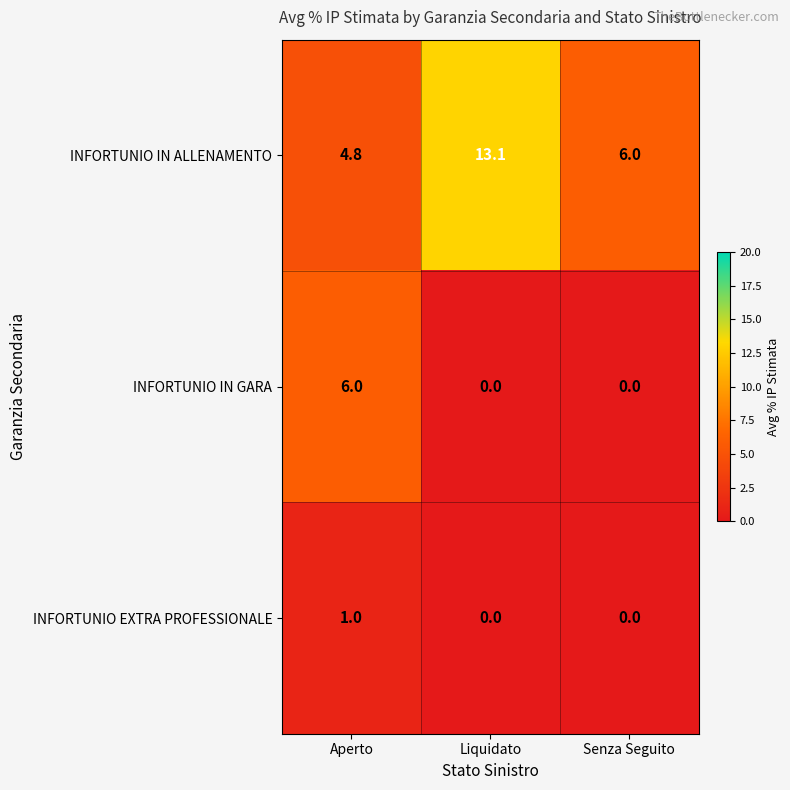

How many data points in INFORTUNIO IN ALLENAMENTO are less than 6?

1